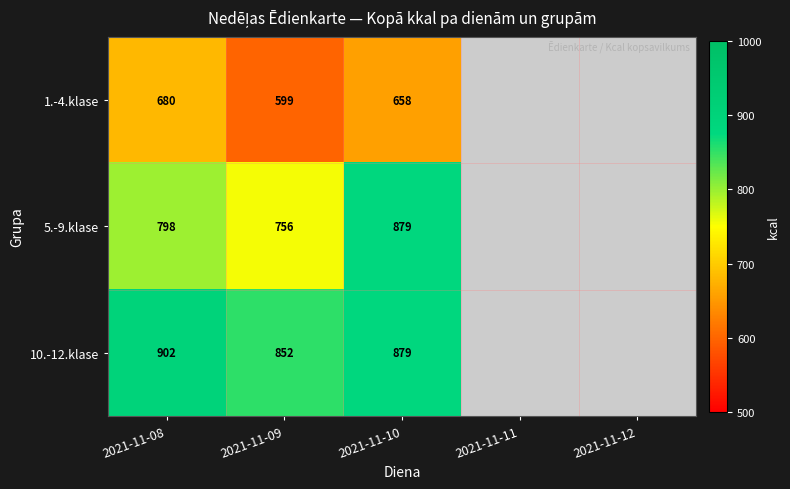

At which category does the chart reach its minimum across all series?

2021-11-09